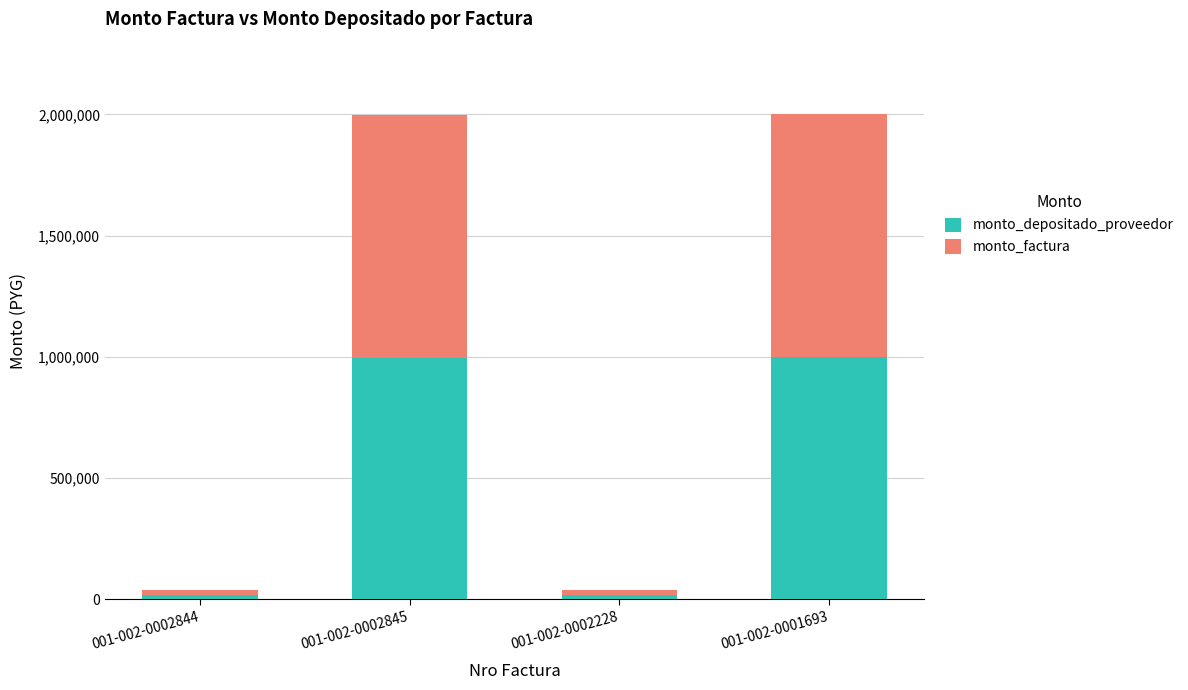

The value of monto_depositado_proveedor at 001-002-0002844 is 19929. True or false?

True